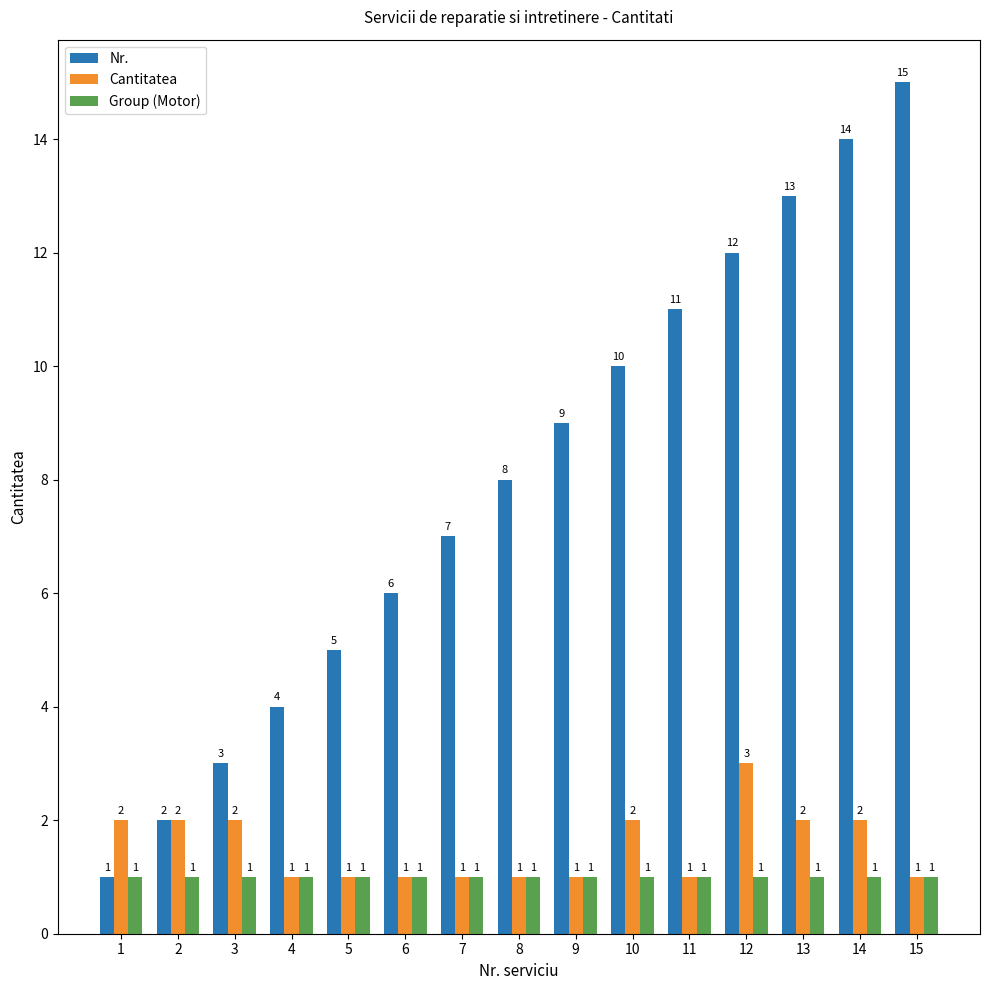

The value of Cantitatea at 12 is 3. True or false?

True